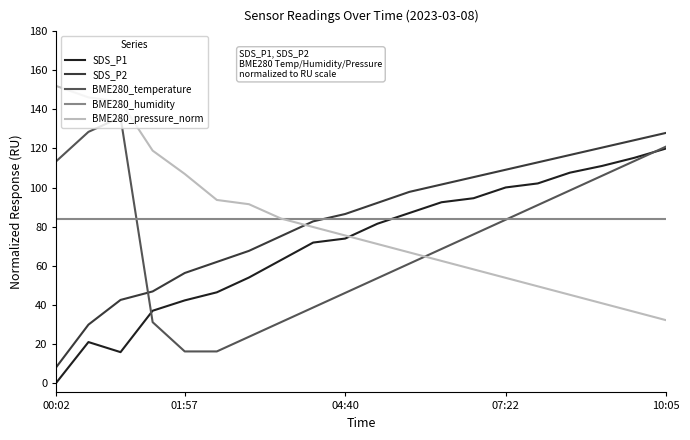

What is the difference between the maximum and minimum values in the SDS_P2 series?

120.0